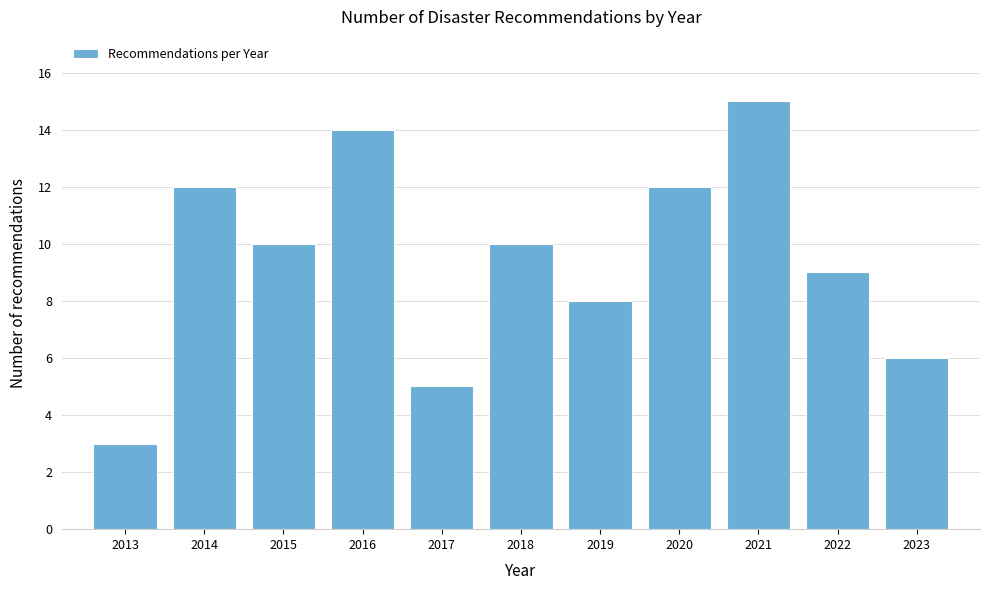

Reading left to right, what are all the values shown in this chart?

3	12	10	14	5	10	8	12	15	9	6